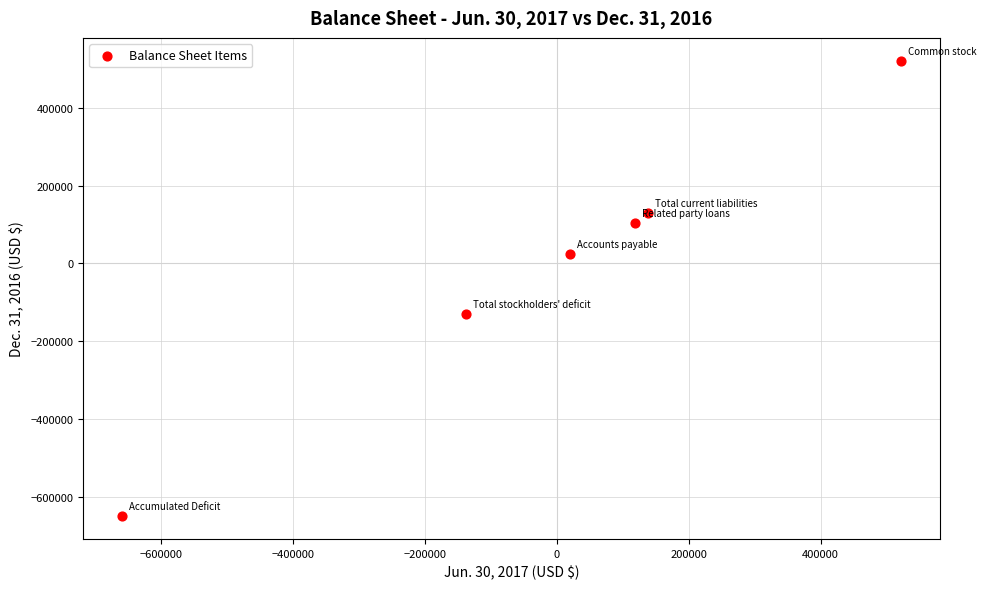

What is the range of X values (max minus min)?

1181523